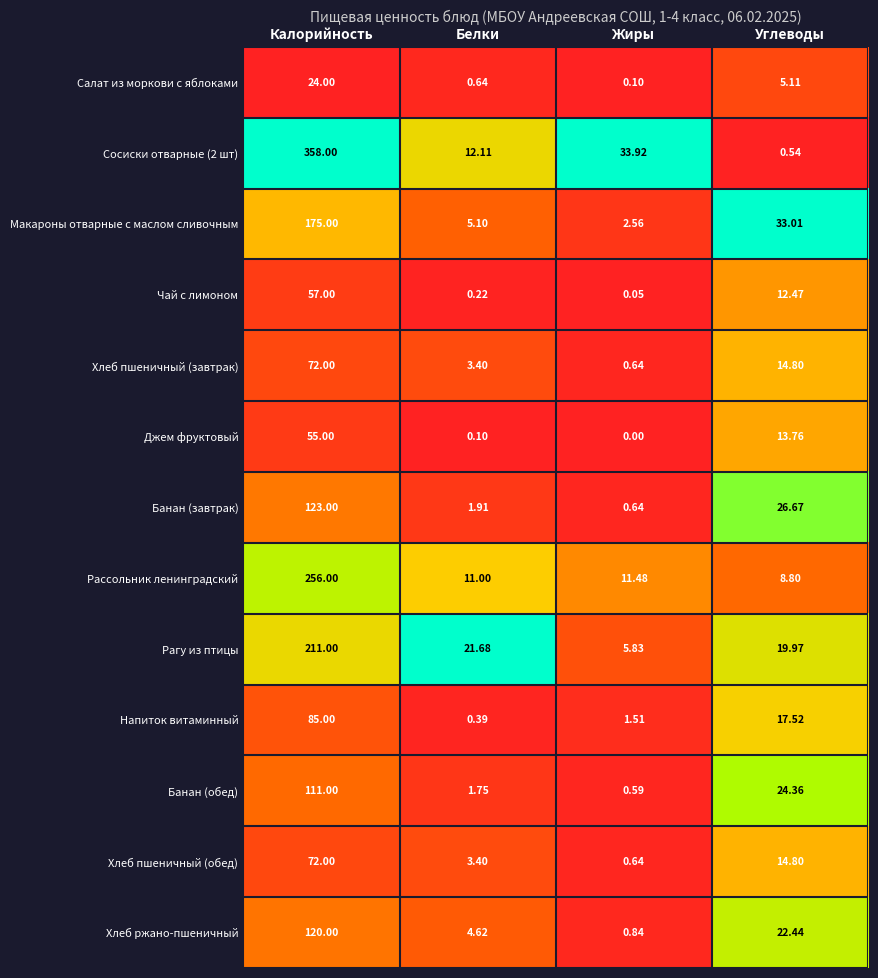

Which series has the largest total across all categories?

Сосиски отварные (2 шт)